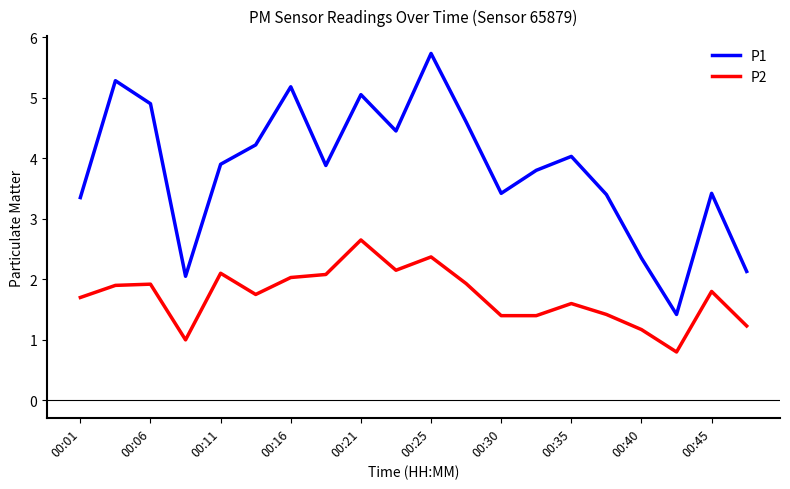

Which series has the largest total across all categories?

P1